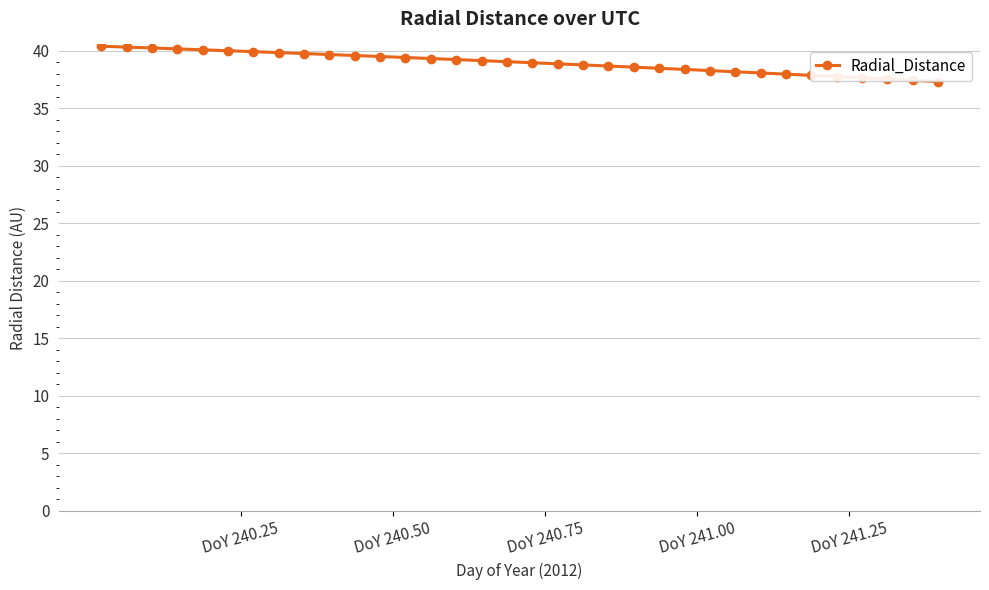

What is the smallest value displayed?

37.3